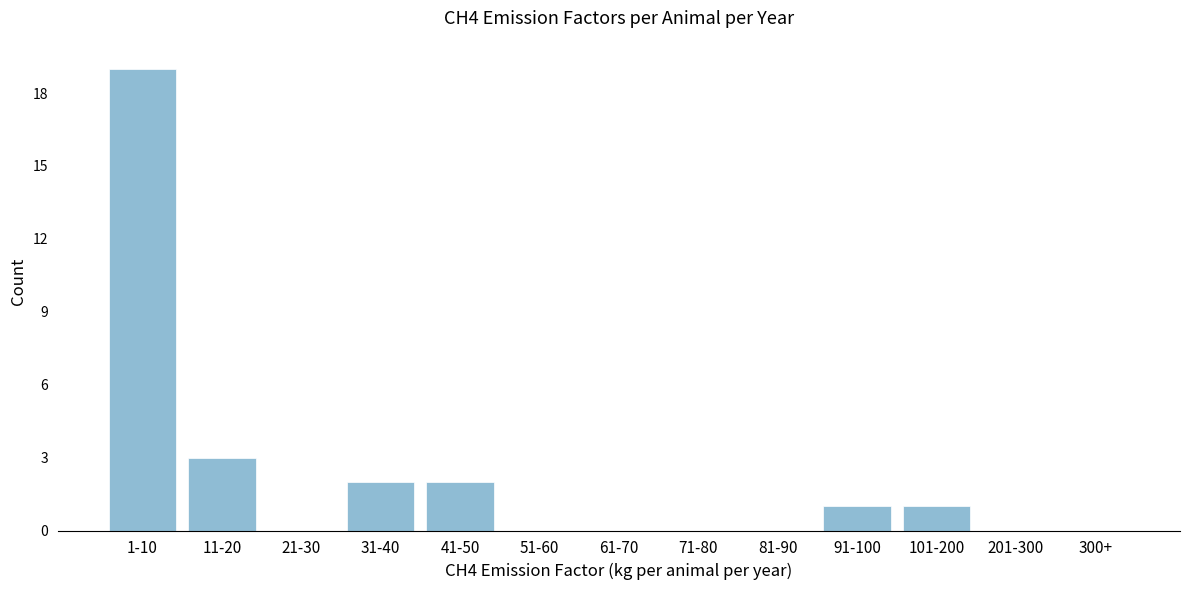

Reading left to right, list all the values displayed in this chart.

1-10=19	11-20=3	21-30=0	31-40=2	41-50=2	51-60=0	61-70=0	71-80=0	81-90=0	91-100=1	101-200=1	201-300=0	300+=0